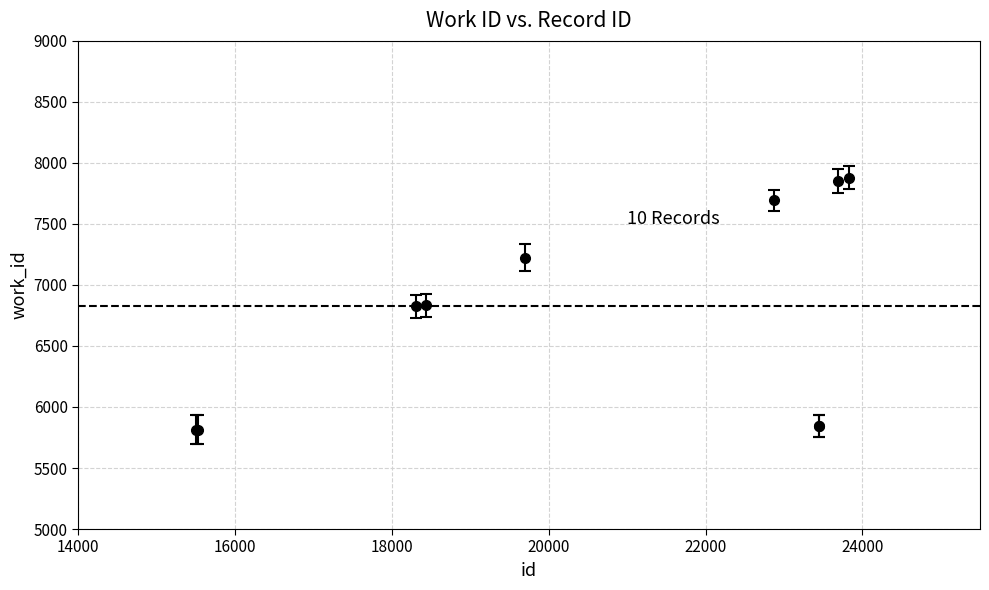

What is the value of the 6th point from the left?

7694